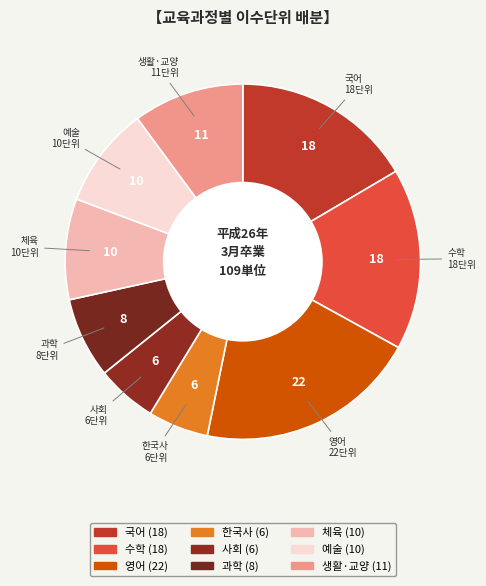

What is the ratio of the value at 과학 to the value at 예술?

0.8